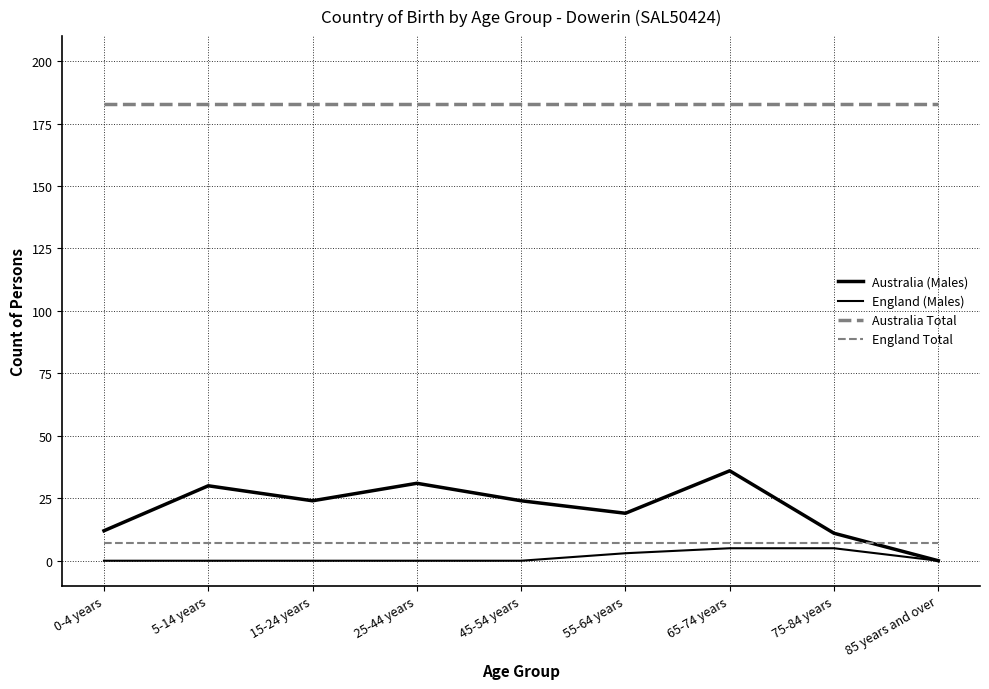

At which label does Australia (Males) first exceed 24?

5-14 years